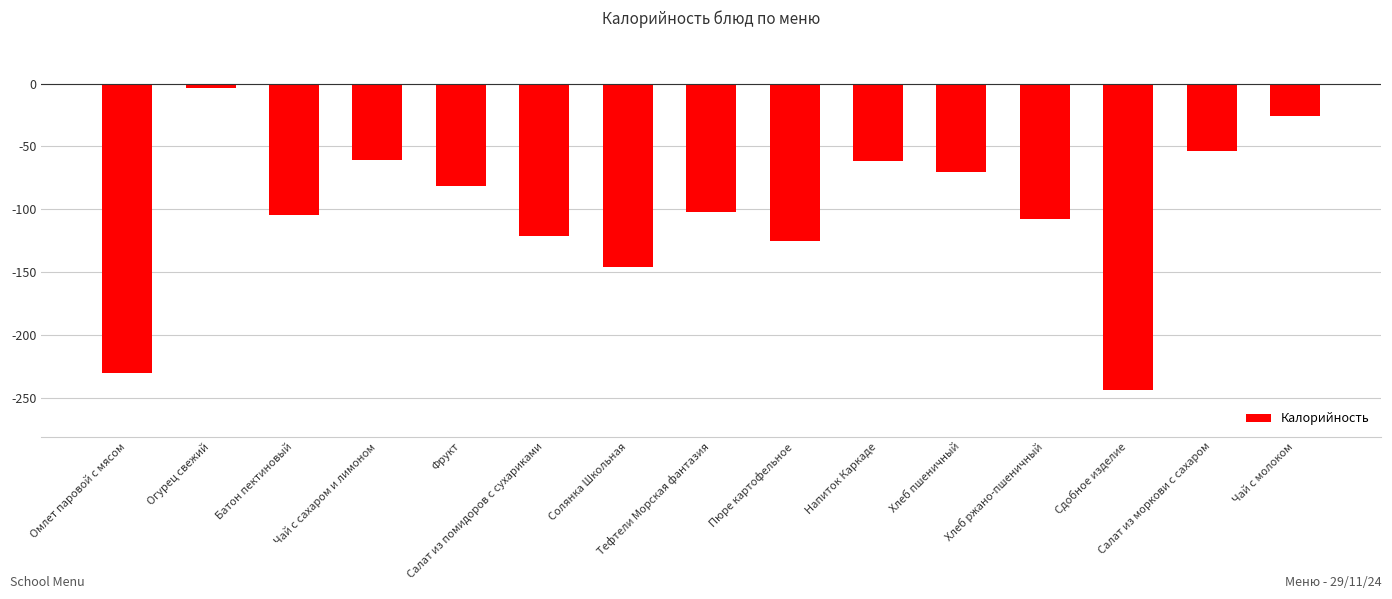

The value at Омлет паровой с мясом is -230.4. True or false?

True